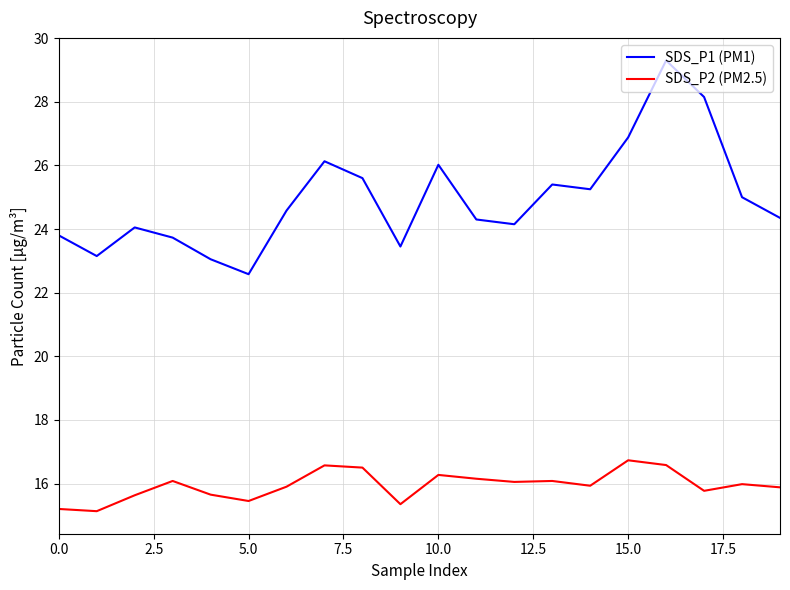

In SDS_P1 (PM1), how many points are higher than both neighbors (excluding endpoints)?

5